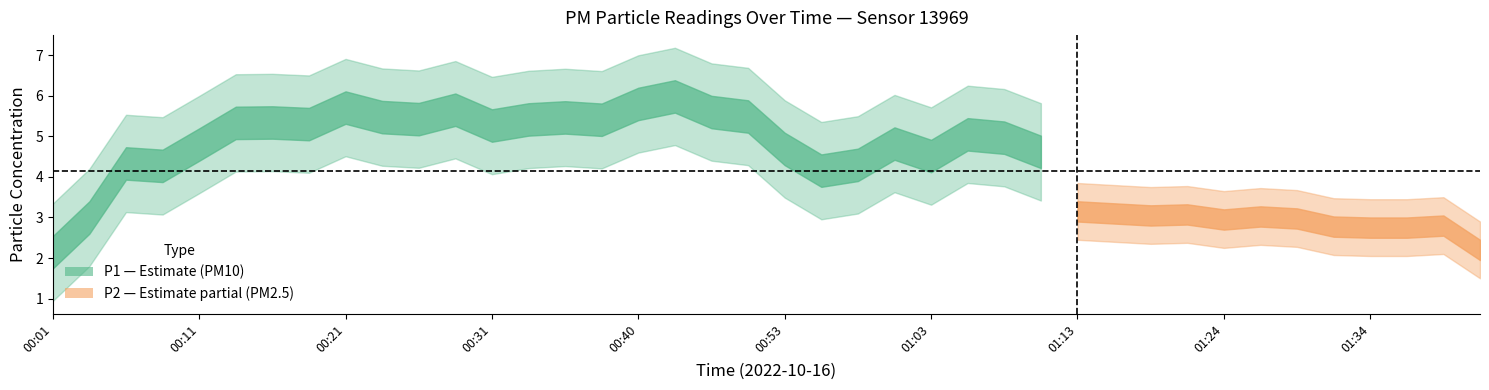

True or false: P2 and P1 intersect in this chart.

False